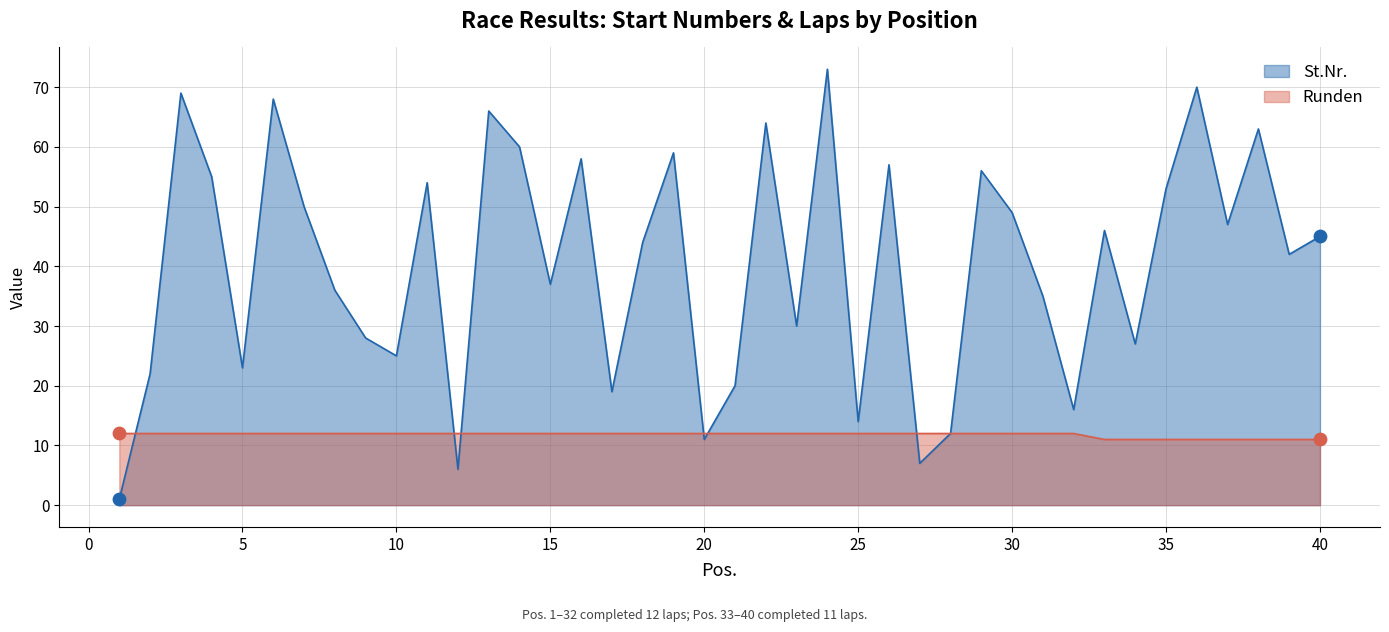

Which series has the largest total across all categories?

St.Nr.